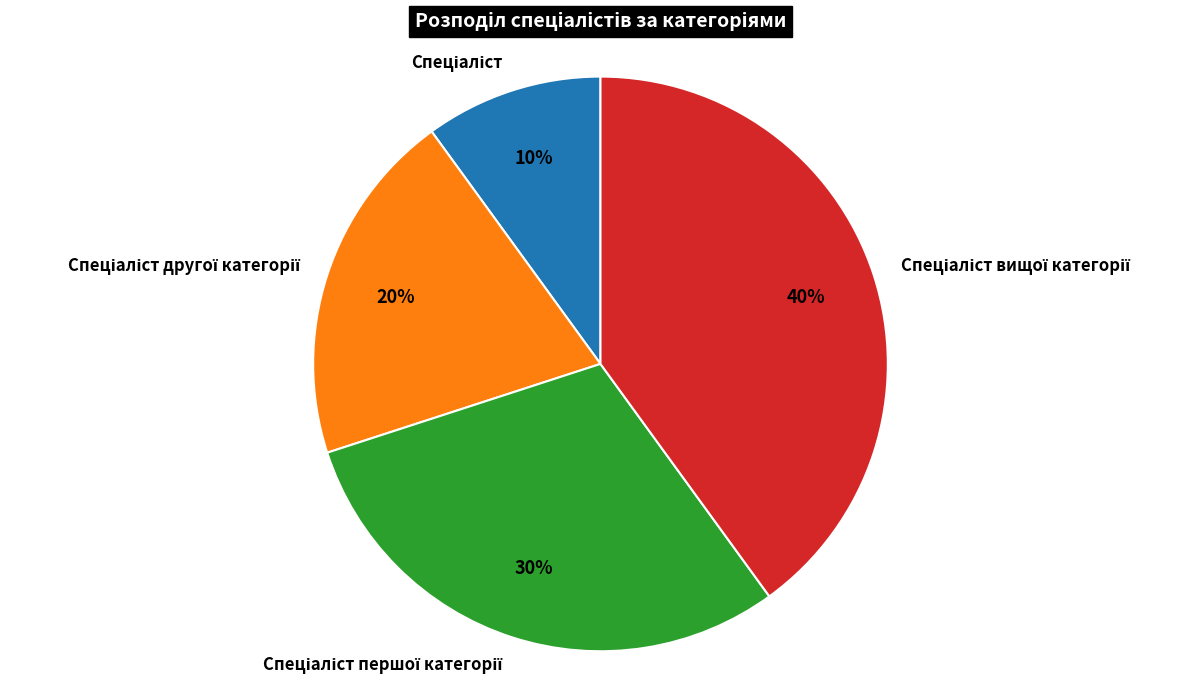

To the nearest percent, what is the average slice percentage?

25%